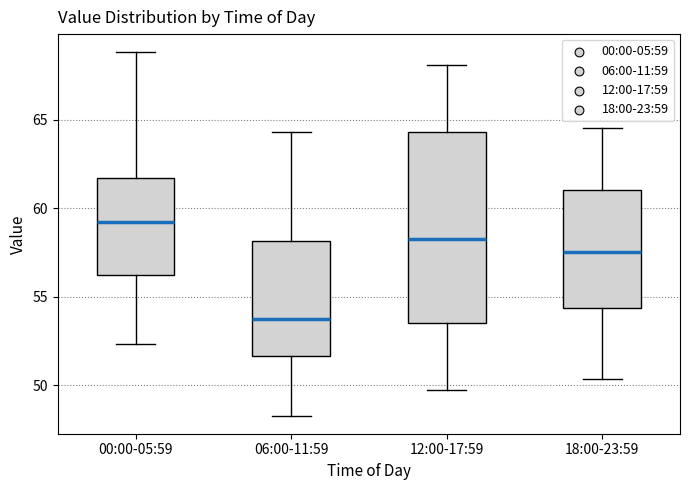

Comparing the boxes themselves (not the whiskers), which one is the tallest?

12:00-17:59